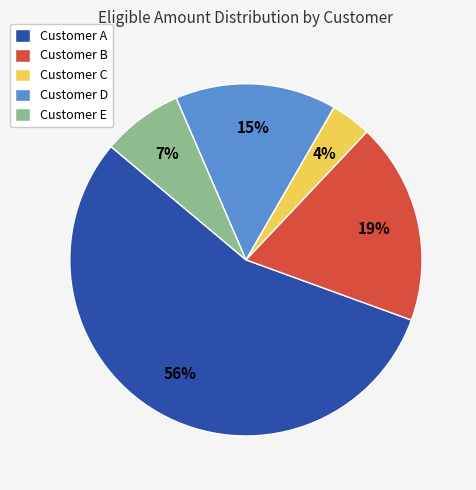

Does any single category account for the majority?

Yes